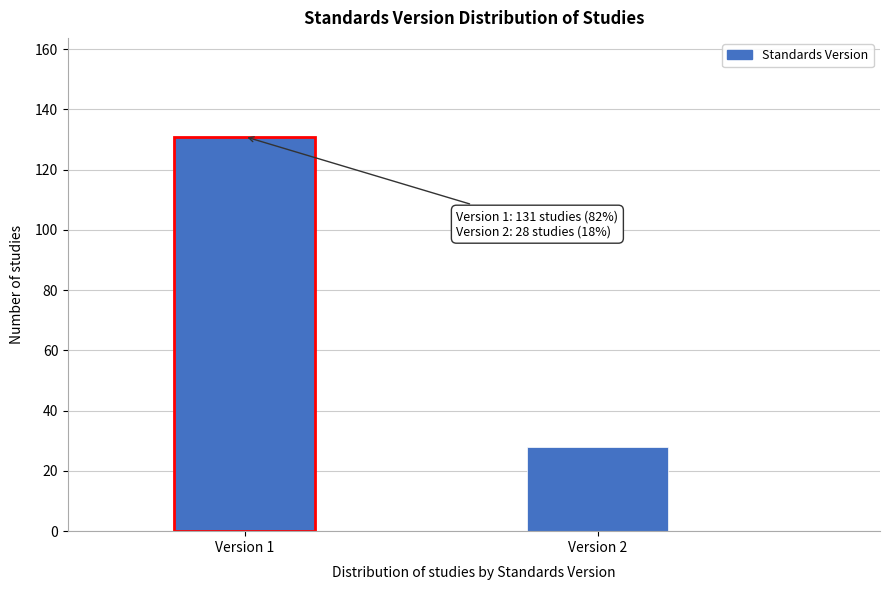

Reading left to right, transcribe all the data shown in this chart.

131	28